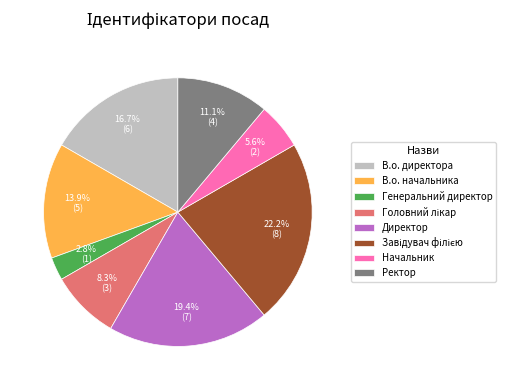

How many segments does this pie chart have?

8